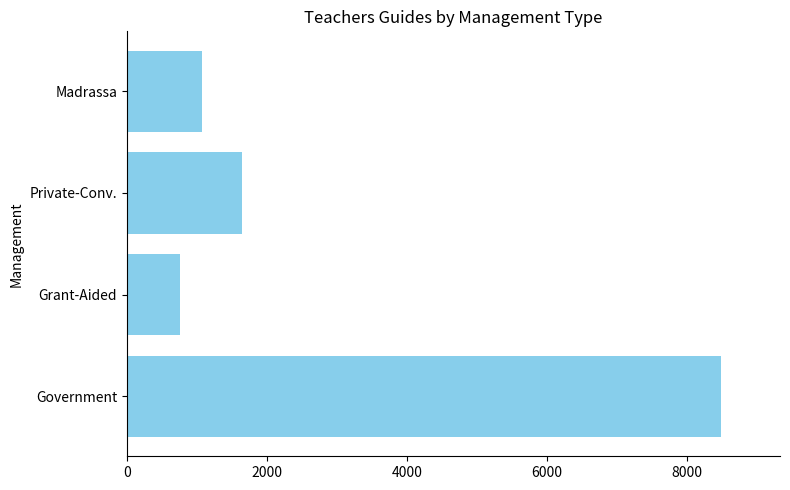

The value at Madrassa is 1512. True or false?

False